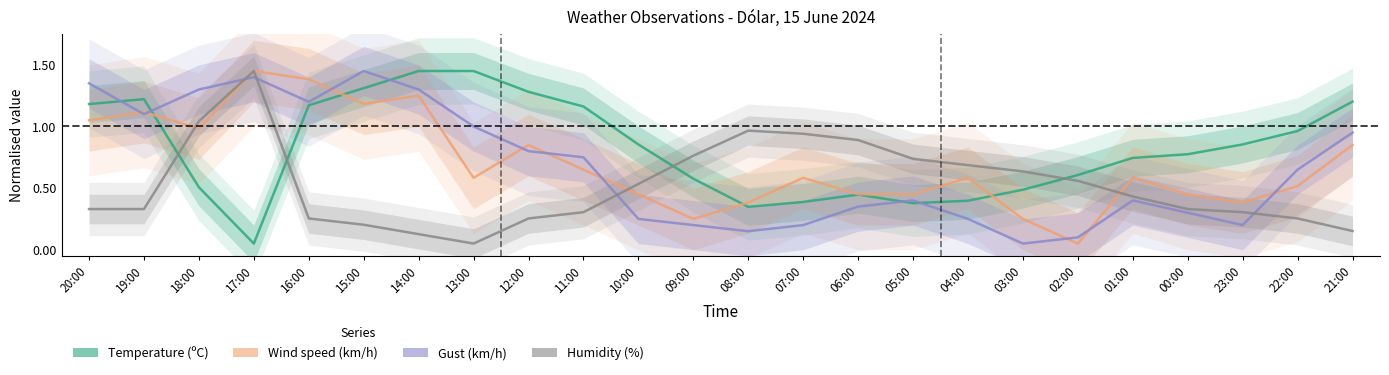

Which category has the highest value across all series?

14:00